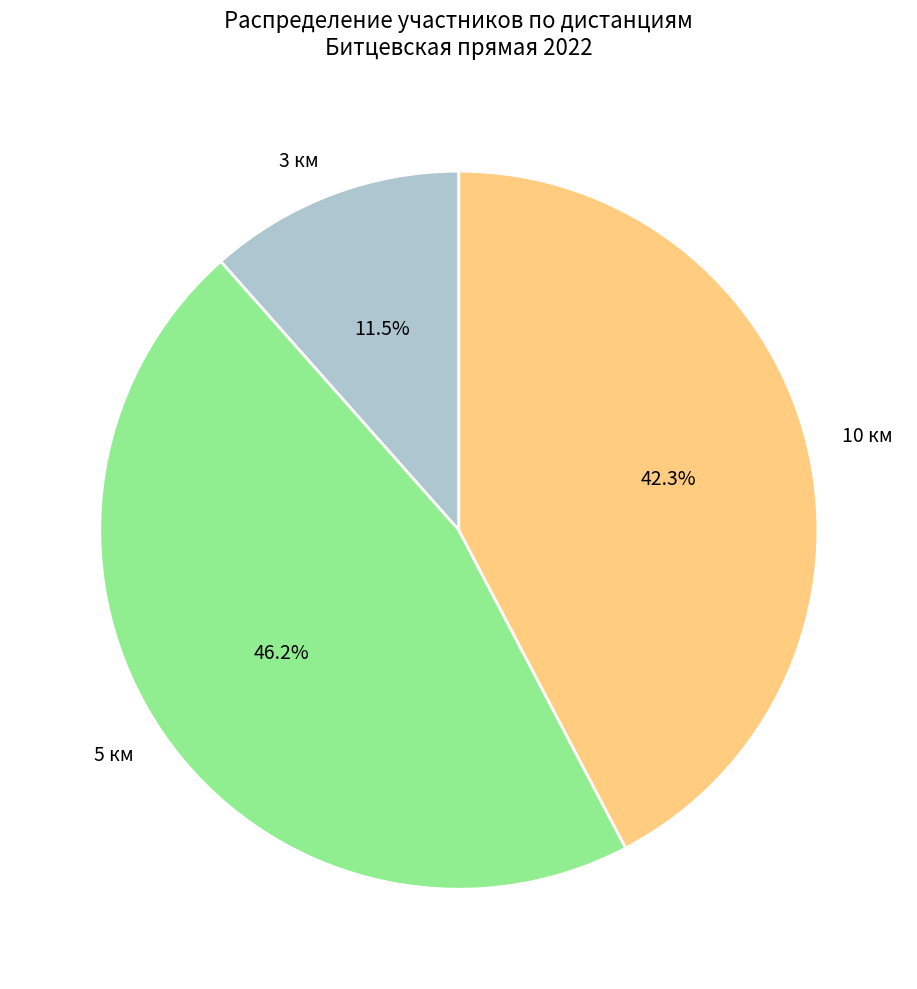

Rank the categories by value from lowest to highest.

3 км, 10 км, 5 км